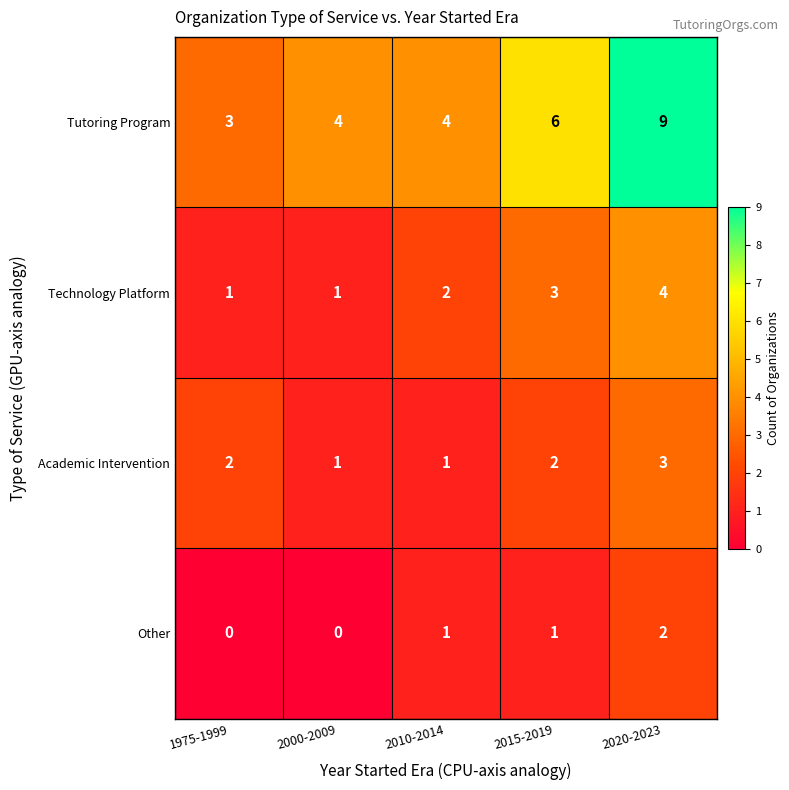

What is the sum of the Technology Platform values at 2020-2023 and 2015-2019?

7